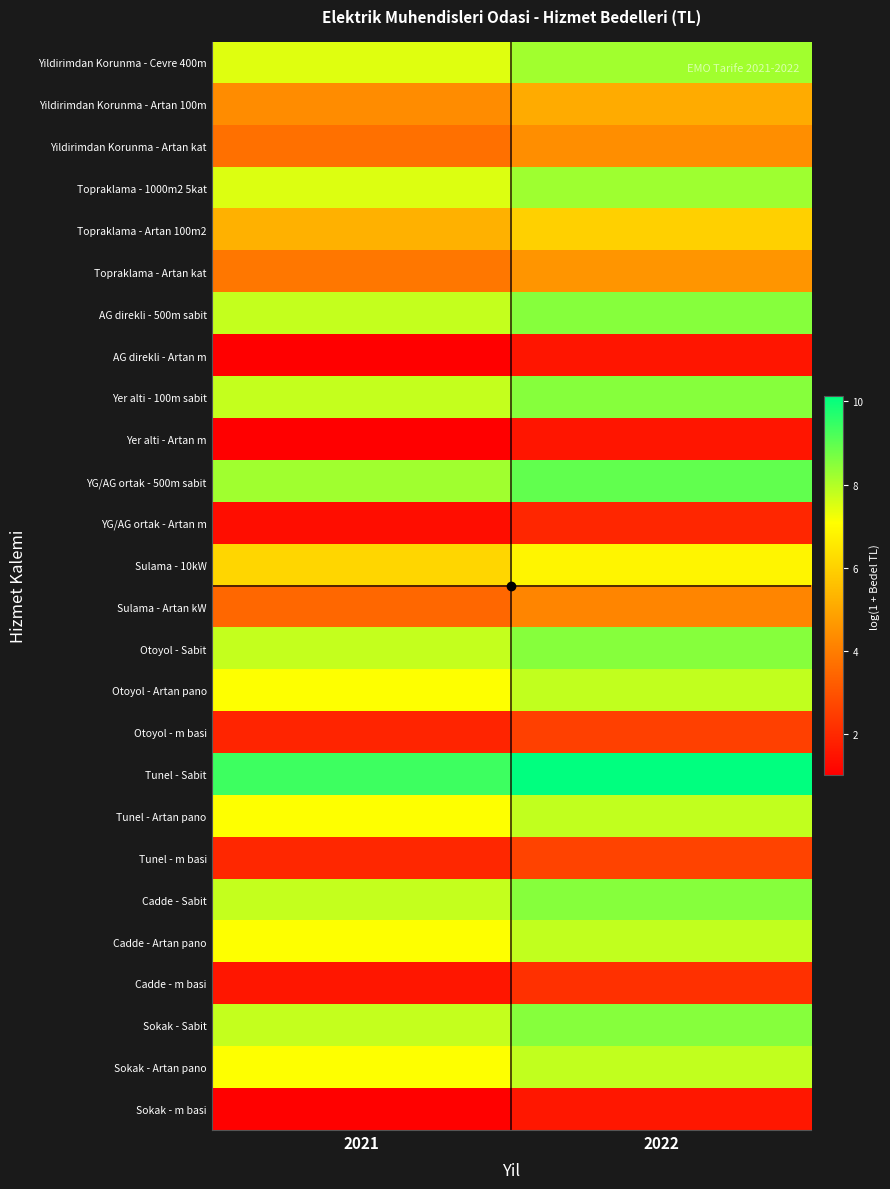

Reading left to right, transcribe all the data shown in this chart.

Yildirimdan Korunma - Cevre 400m: 2021=7.5	2022=8.2
Yildirimdan Korunma - Artan 100m: 2021=4.4	2022=5.1
Yildirimdan Korunma - Artan kat: 2021=3.7	2022=4.4
Topraklama - 1000m2 5kat: 2021=7.5	2022=8.2
Topraklama - Artan 100m2: 2021=5.2	2022=6.0
Topraklama - Artan kat: 2021=3.9	2022=4.6
AG direkli - 500m sabit: 2021=7.8	2022=8.5
AG direkli - Artan m: 2021=1.0	2022=1.5
Yer alti - 100m sabit: 2021=7.8	2022=8.5
Yer alti - Artan m: 2021=1.0	2022=1.5
YG/AG ortak - 500m sabit: 2021=8.2	2022=8.9
YG/AG ortak - Artan m: 2021=1.3	2022=1.9
Sulama - 10kW: 2021=6.1	2022=6.8
Sulama - Artan kW: 2021=3.5	2022=4.2
Otoyol - Sabit: 2021=7.8	2022=8.5
Otoyol - Artan pano: 2021=7.1	2022=7.8
Otoyol - m basi: 2021=1.9	2022=2.5
Tunel - Sabit: 2021=9.4	2022=10.1
Tunel - Artan pano: 2021=7.1	2022=7.8
Tunel - m basi: 2021=2.0	2022=2.6
Cadde - Sabit: 2021=7.8	2022=8.5
Cadde - Artan pano: 2021=7.1	2022=7.8
Cadde - m basi: 2021=1.6	2022=2.2
Sokak - Sabit: 2021=7.8	2022=8.5
Sokak - Artan pano: 2021=7.1	2022=7.8
Sokak - m basi: 2021=1.1	2022=1.6